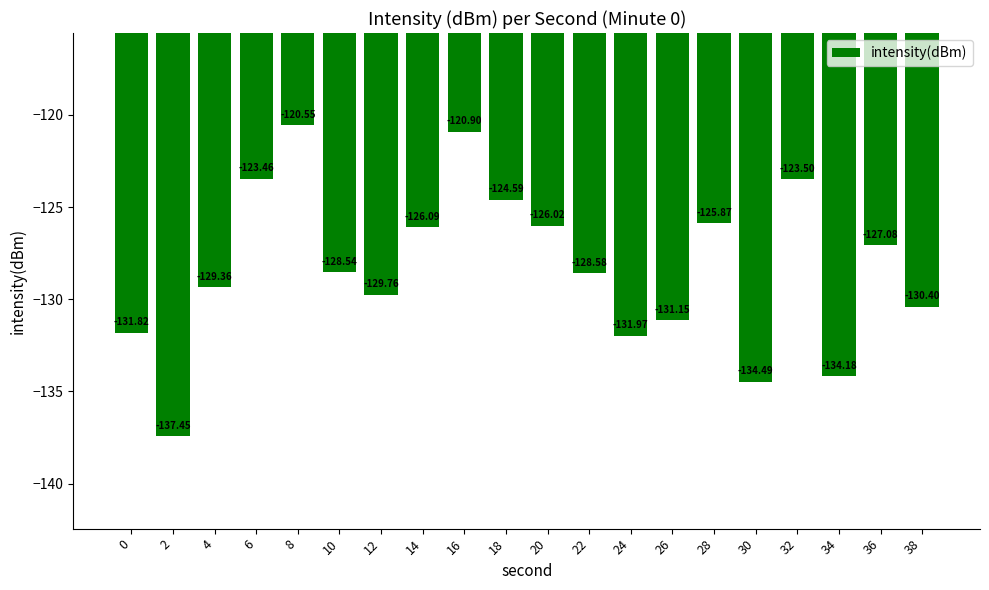

What is the difference between the maximum and minimum values?

16.9